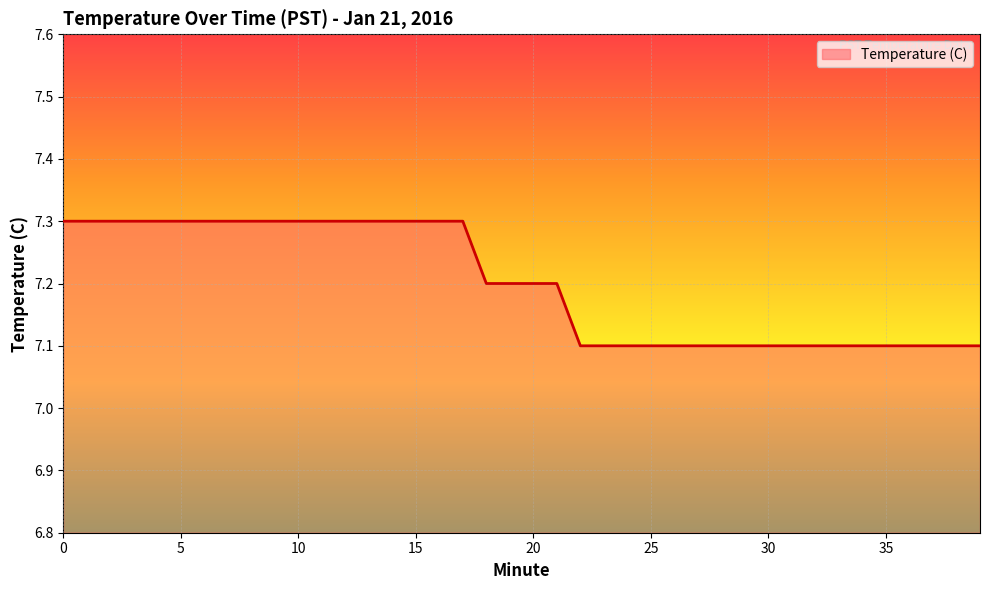

What is the greatest value displayed?

7.3